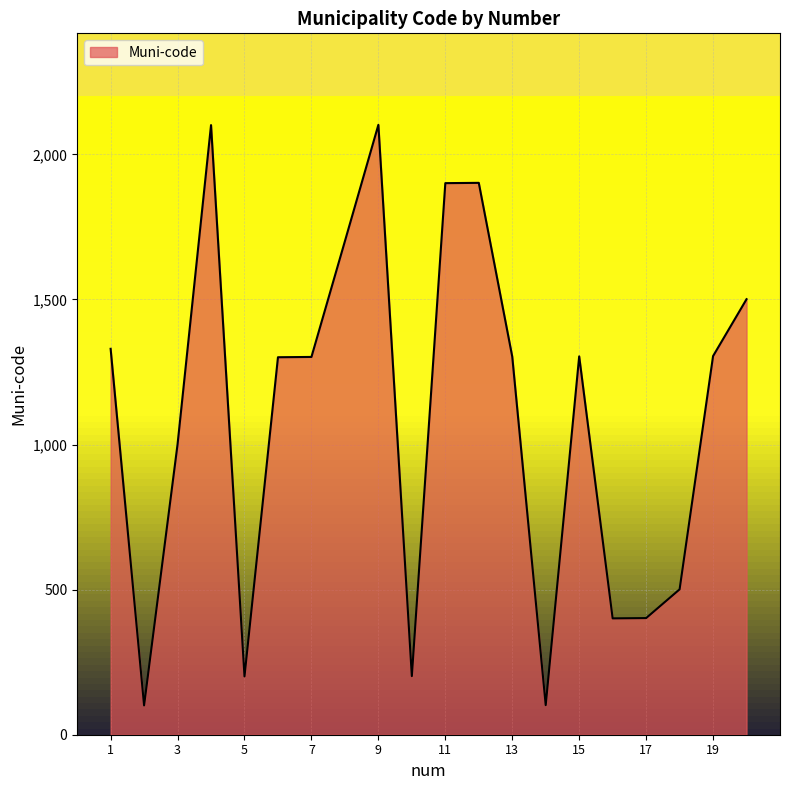

What is the average value?

1098